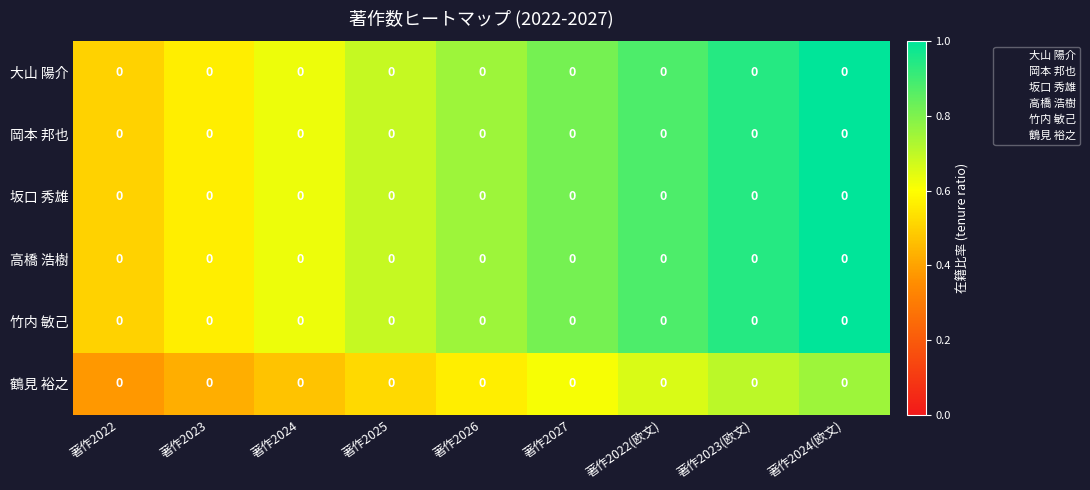

What is the difference between the highest and lowest values at 著作2022(欧文)?

0.2